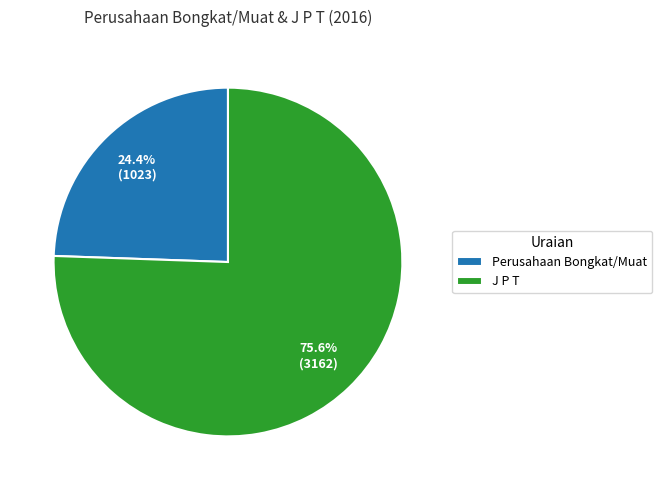

To the nearest percent, what portion does Perusahaan Bongkat/Muat represent?

24%